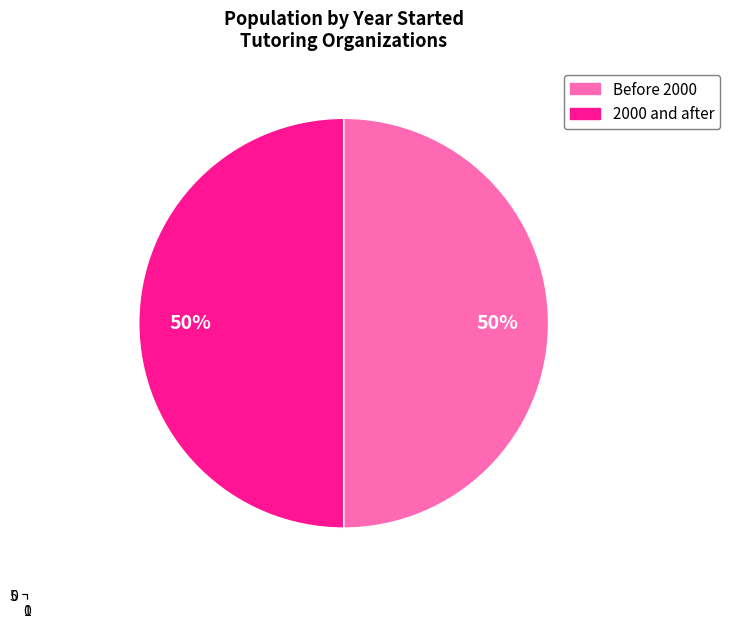

Is there a majority slice in this chart?

No